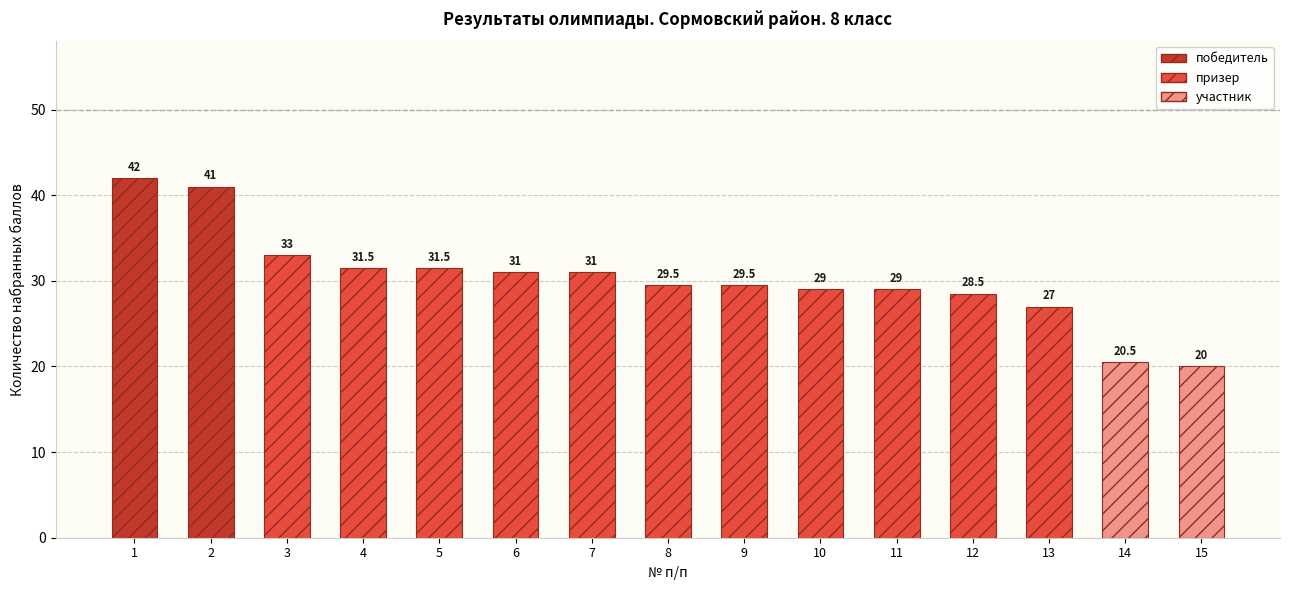

Approximately how many times larger is the value at 15 compared to 13?

0.7